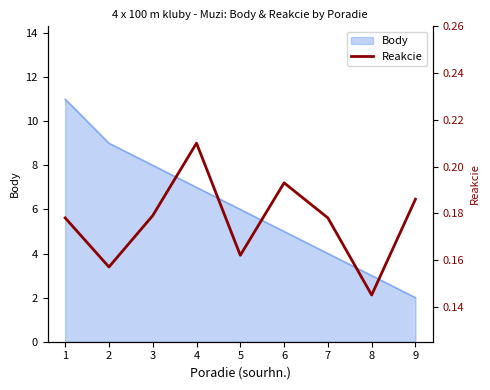

Is it true that the value at 9 is 0.1?

False